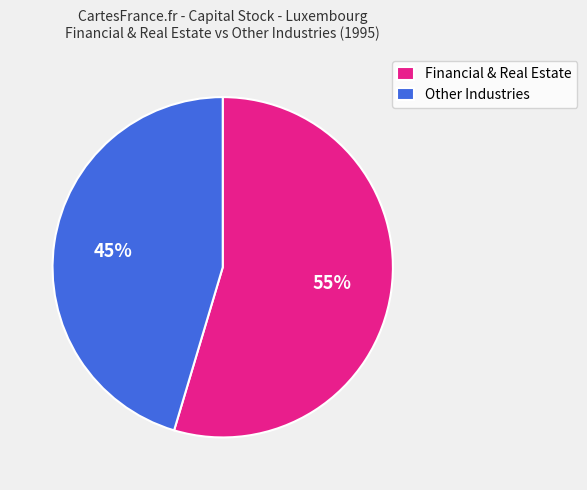

What is the ratio of the value at Financial & Real Estate to the value at Other Industries?

1.2